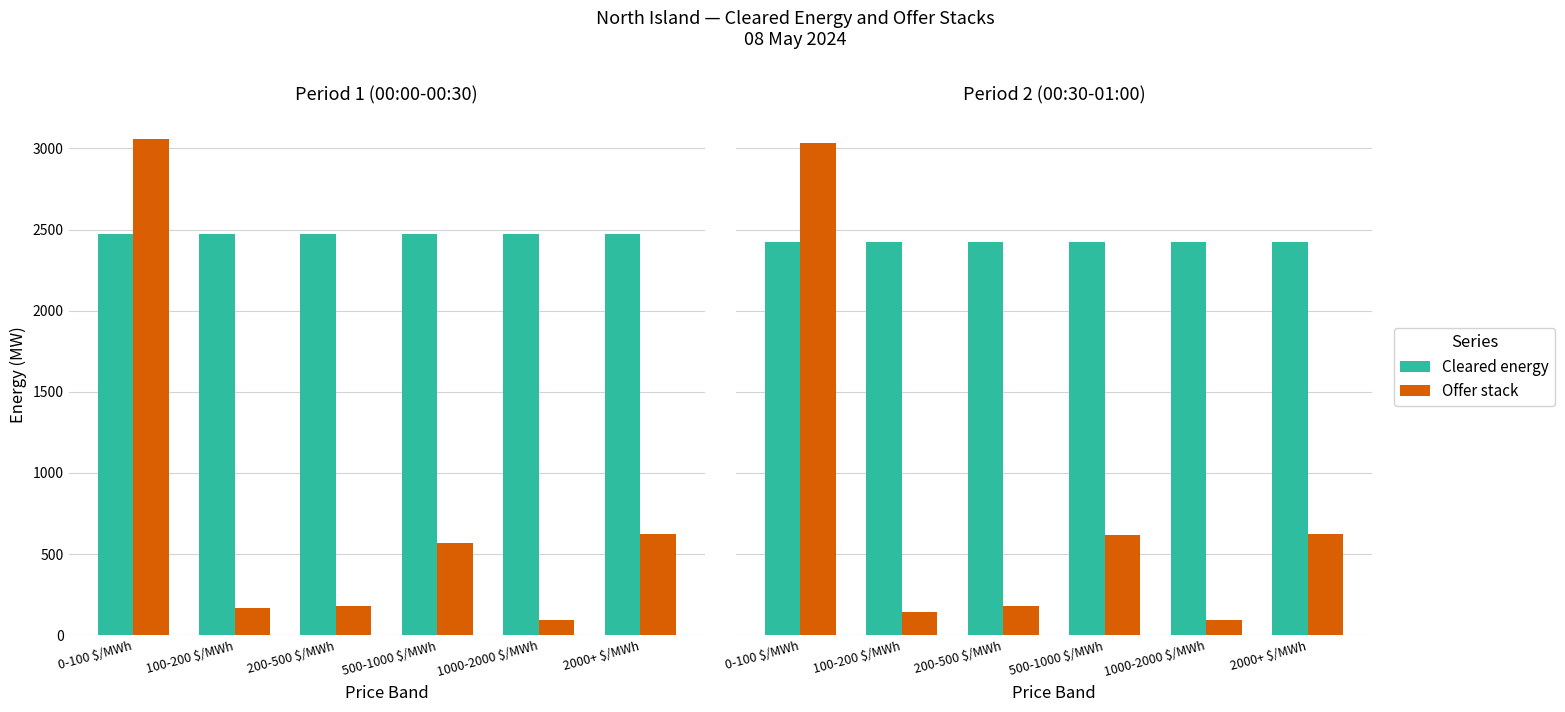

Rank the categories by Cleared energy value from highest to lowest.

0-100 $/MWh, 100-200 $/MWh, 200-500 $/MWh, 500-1000 $/MWh, 1000-2000 $/MWh, 2000+ $/MWh